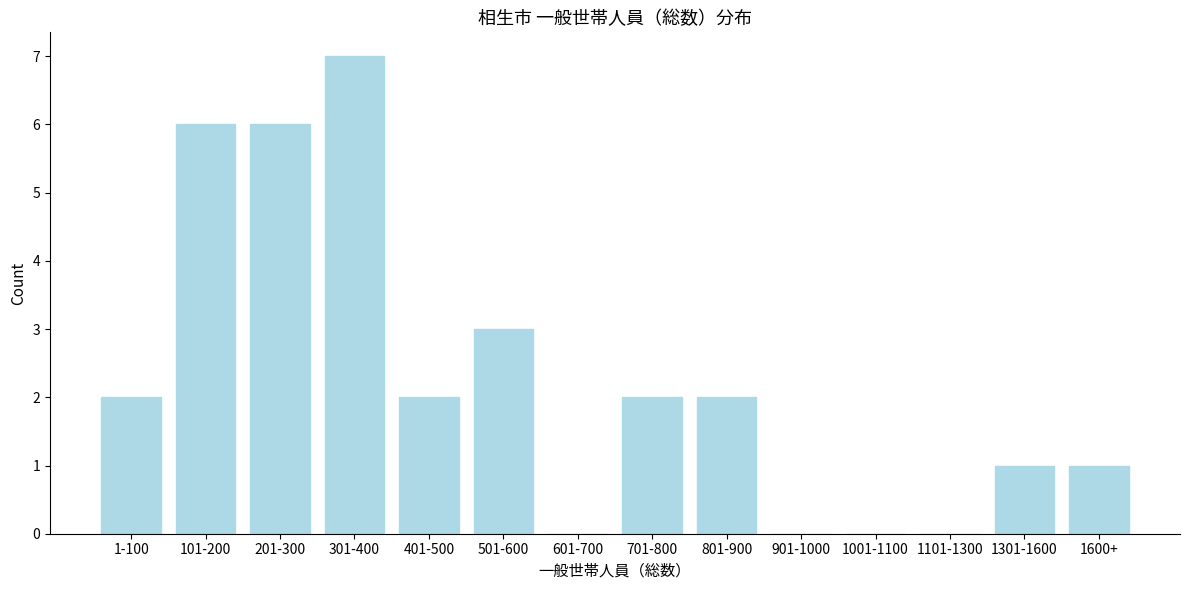

Reading left to right, what are all the values shown in this chart?

1-100=2	101-200=6	201-300=6	301-400=7	401-500=2	501-600=3	601-700=0	701-800=2	801-900=2	901-1000=0	1001-1100=0	1101-1300=0	1301-1600=1	1600+=1